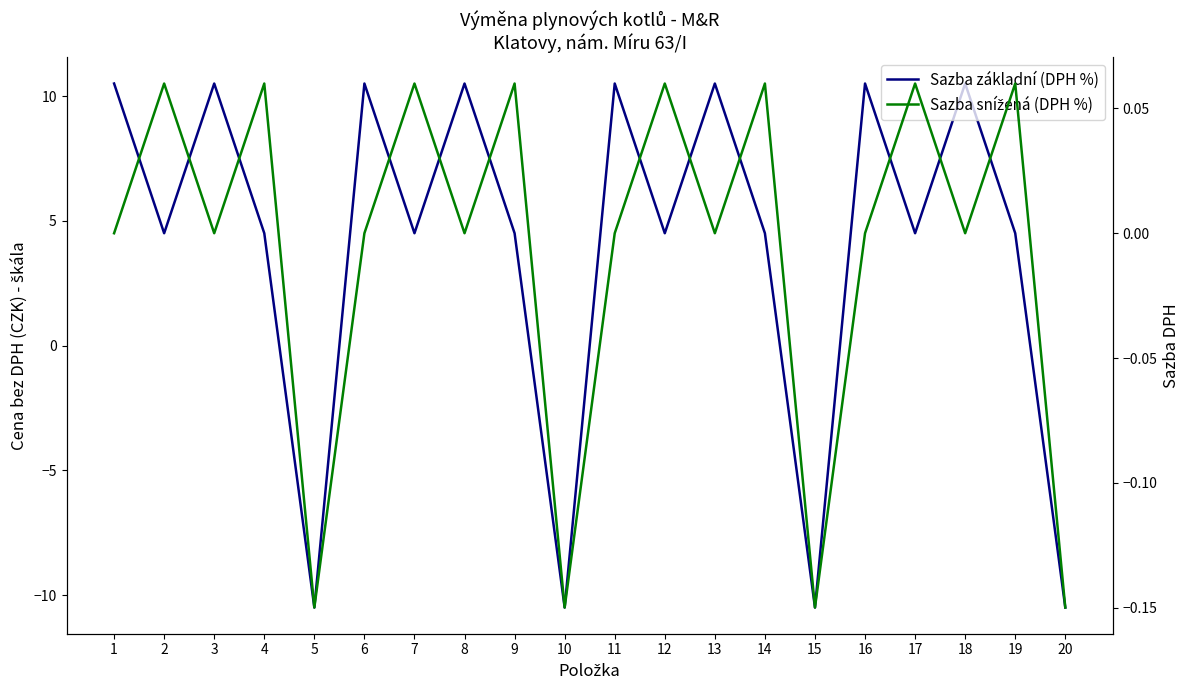

Which series has the largest total across all categories?

Sazba základní (DPH %)